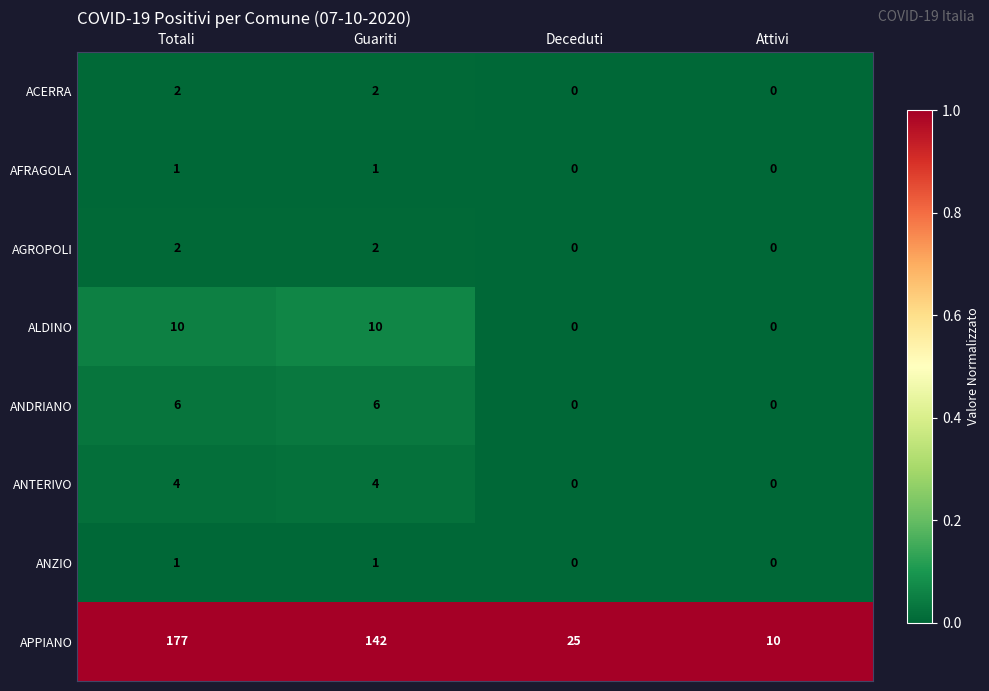

What is the difference between the highest and lowest values at Deceduti?

25